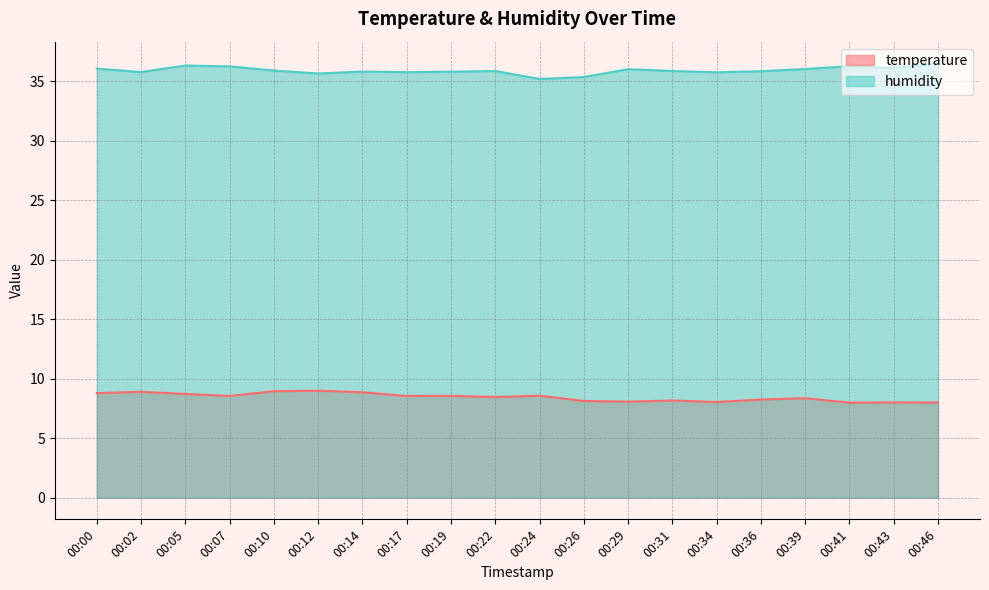

Which has a higher value, 00:31 or 00:22?

00:22